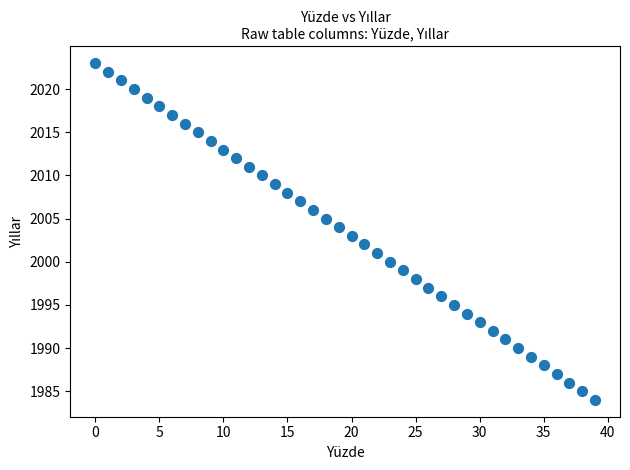

What is the range of Y values (max minus min)?

39